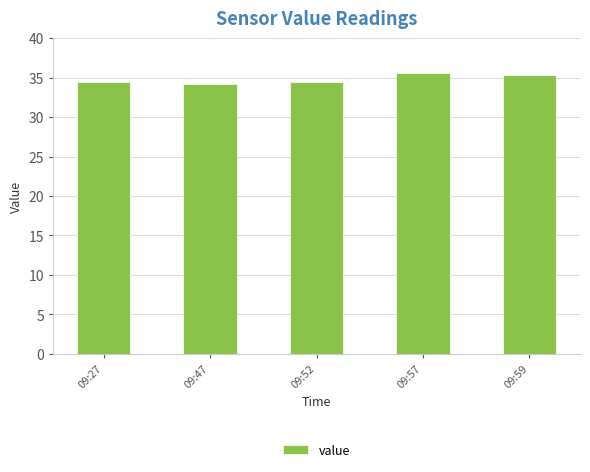

True or false: the data shows 56.8 at 09:47.

False